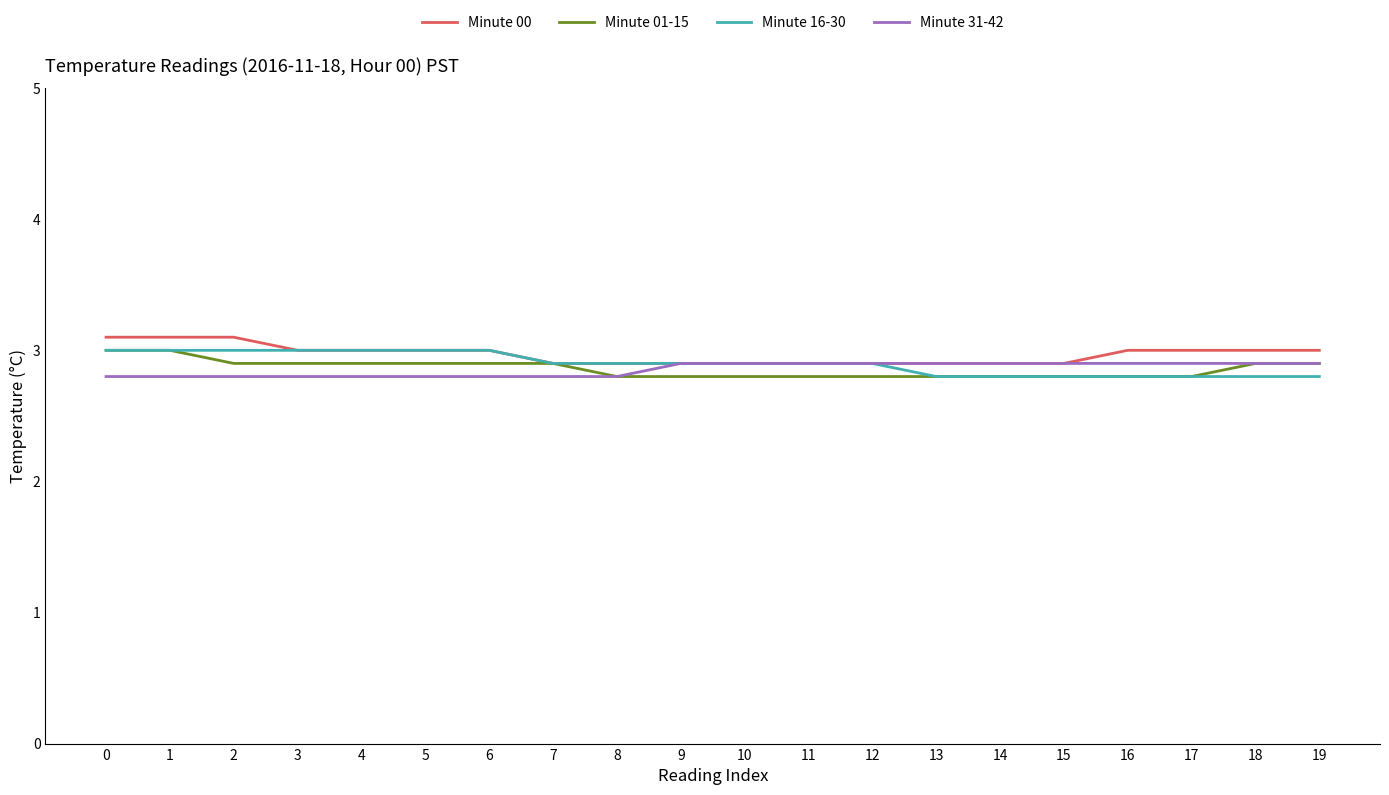

The Minute 31-42 series shows 0.8 at 6. True or false?

False